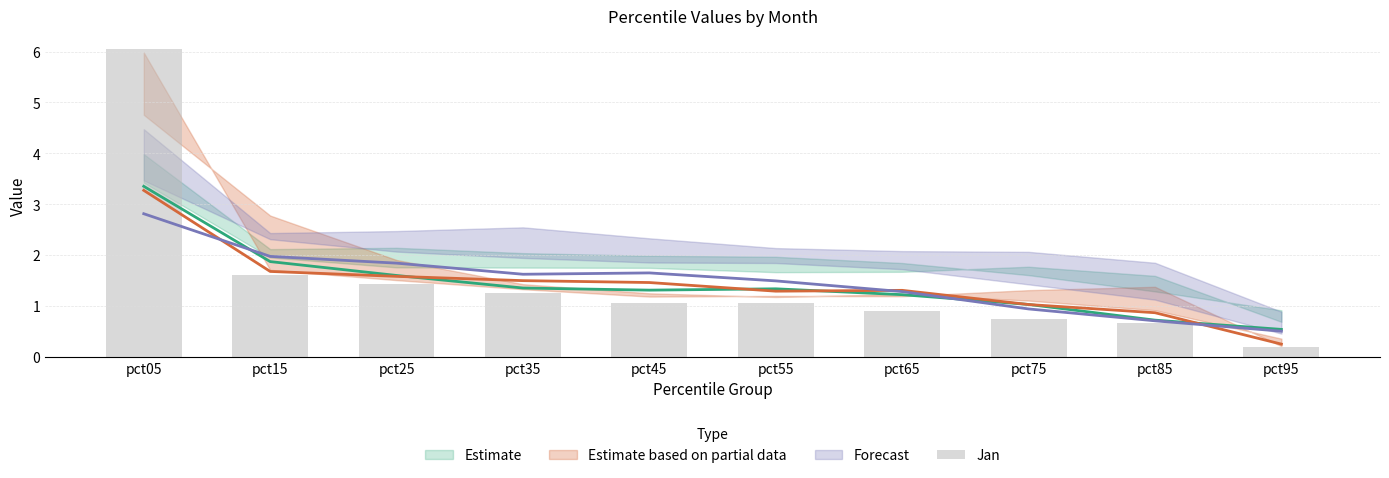

True or false: the data shows 1.2 at pct65.

False